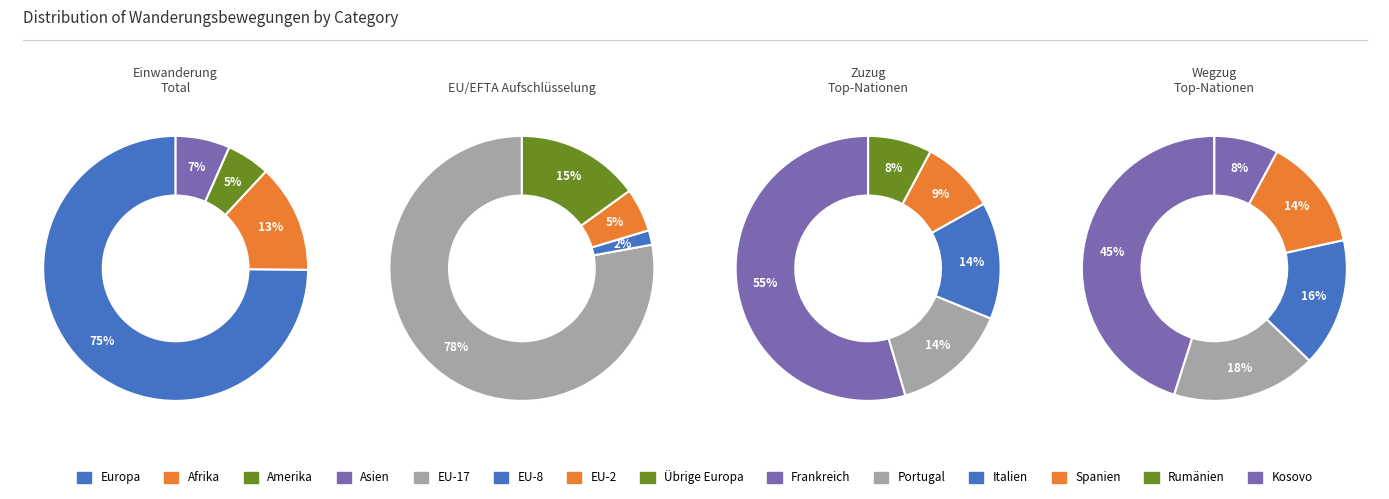

What is the largest slice in the pie chart?

Europa